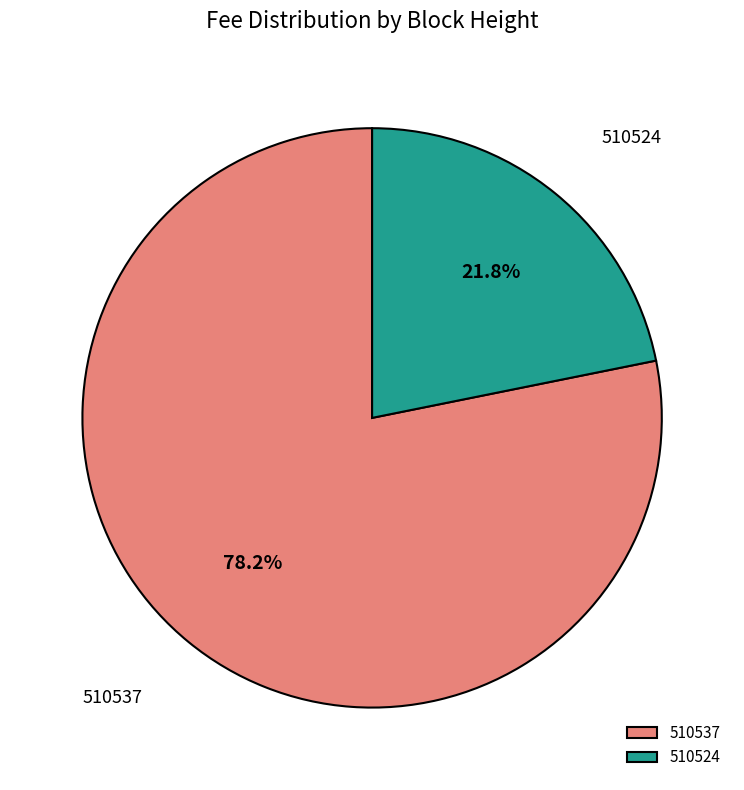

How many segments does this pie chart have?

2